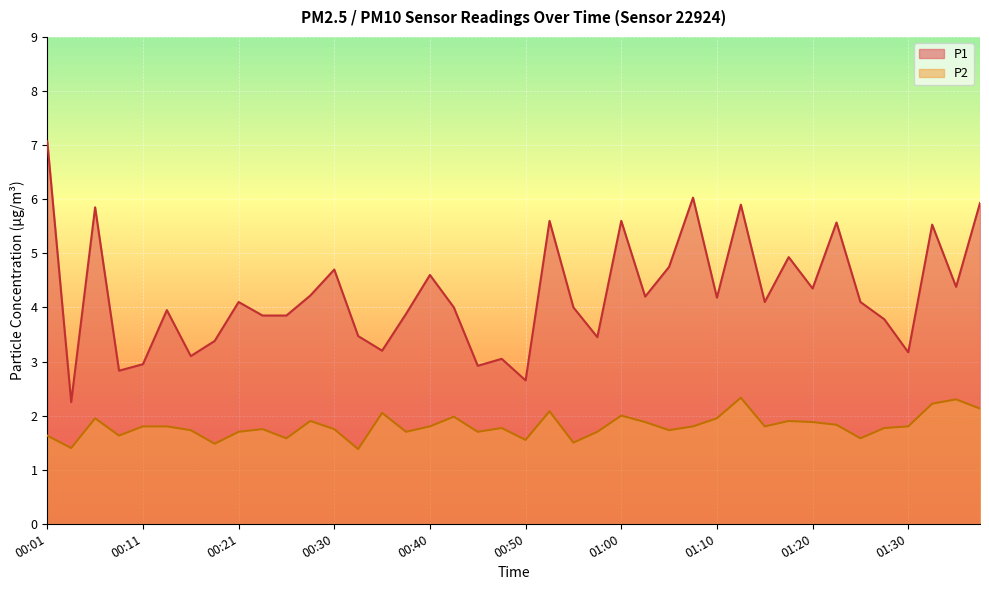

What is the value of the P1 point at the 5th from the left?

3.0